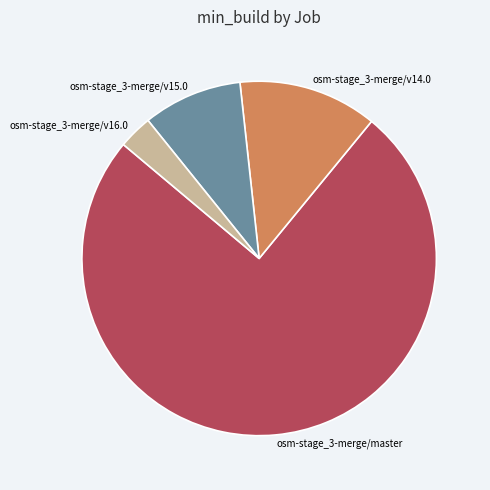

Rank the categories by value from lowest to highest.

osm-stage_3-merge/v16.0, osm-stage_3-merge/v15.0, osm-stage_3-merge/v14.0, osm-stage_3-merge/master